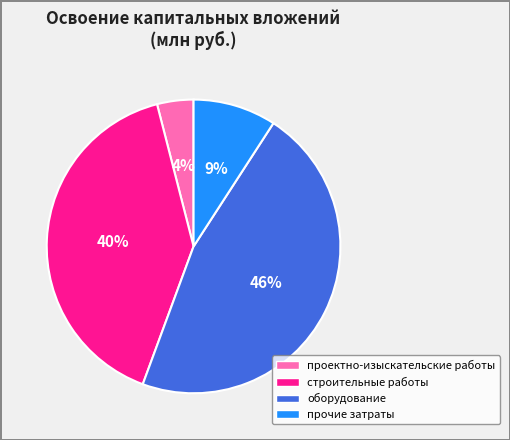

True or false: прочие затраты accounts for 9% of the total.

True